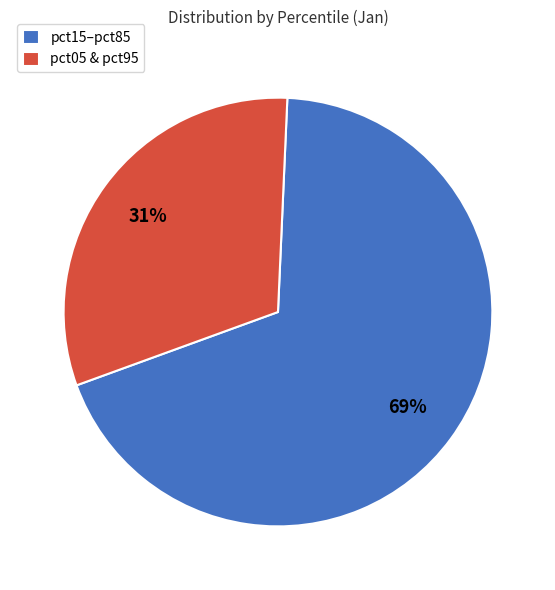

How many slices are in this pie chart?

2